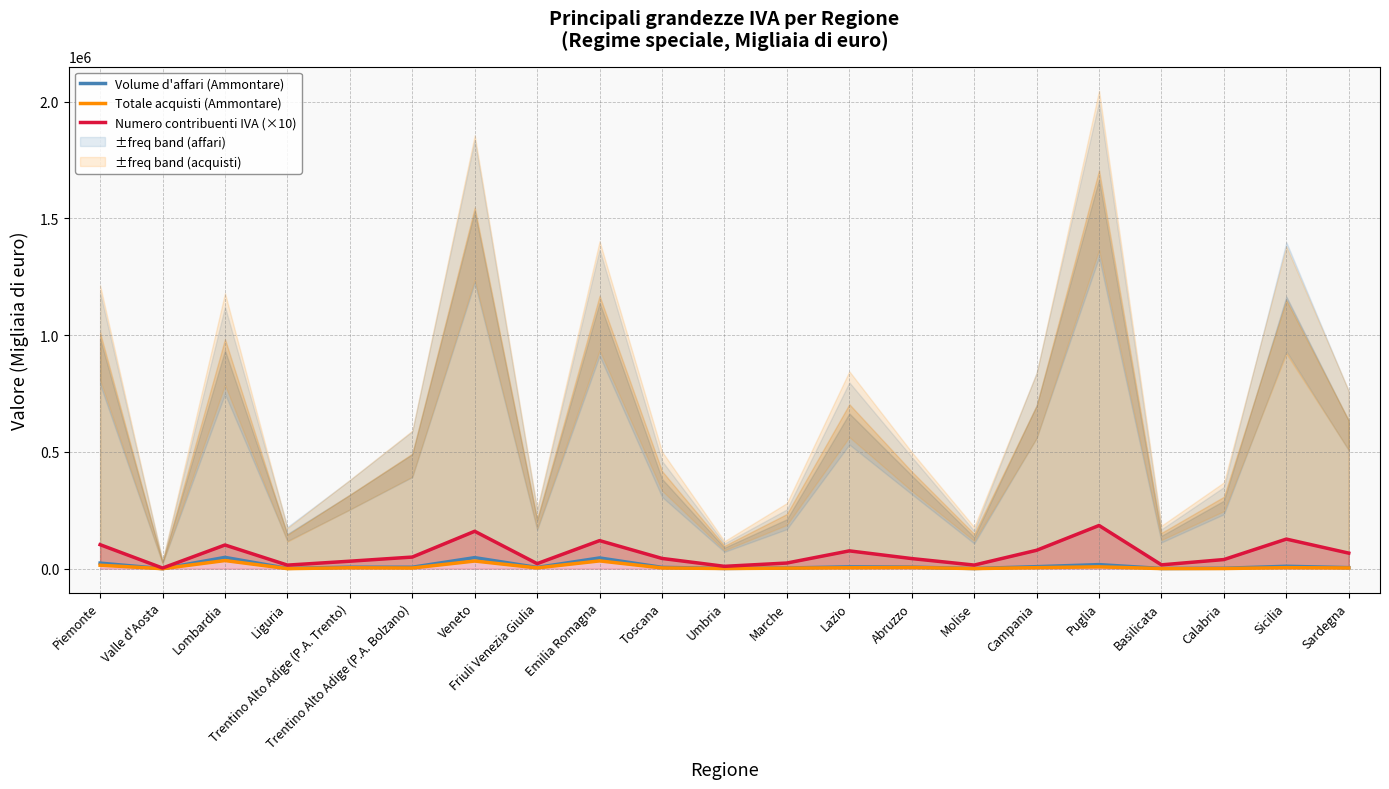

What is the sum of the Totale acquisti (Ammontare) values at Sicilia and Liguria?

5014.3